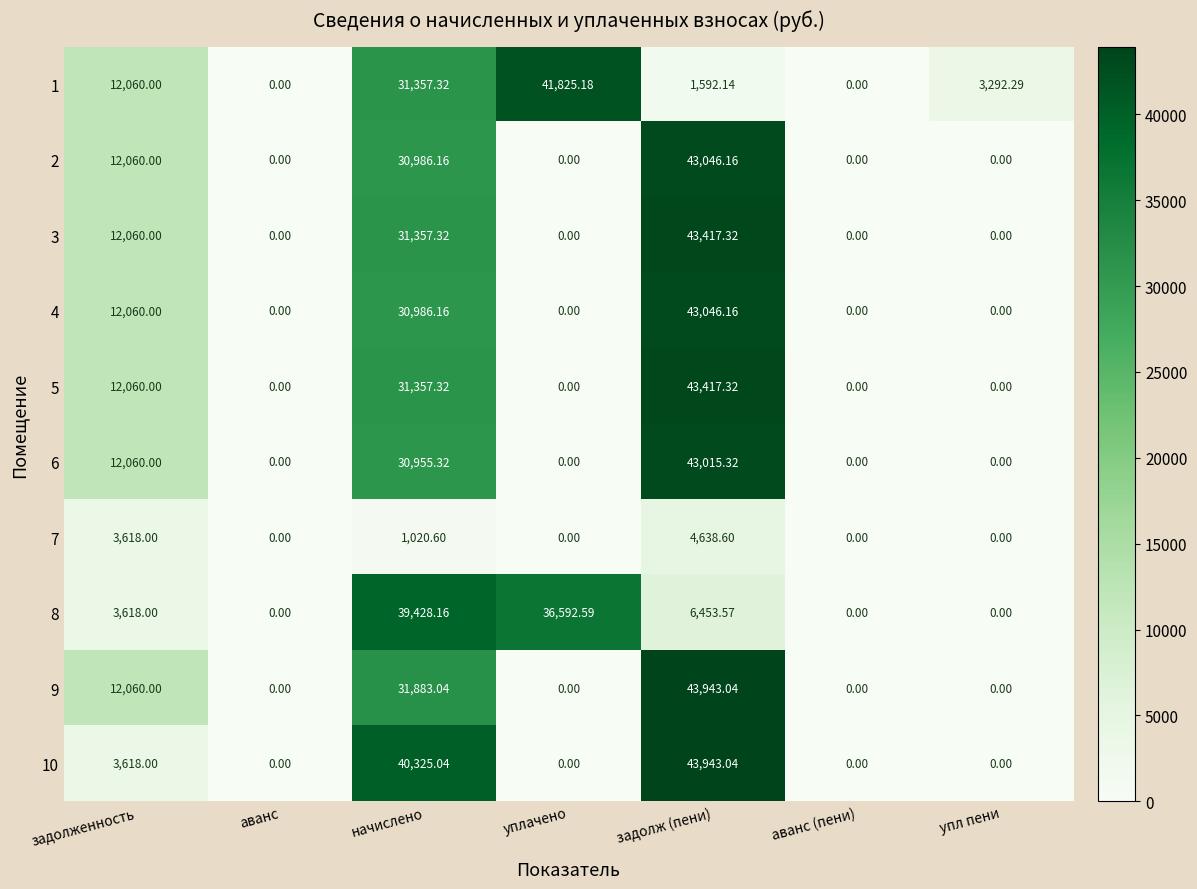

Which series changed the most between задолженность and задолж (пени)?

10